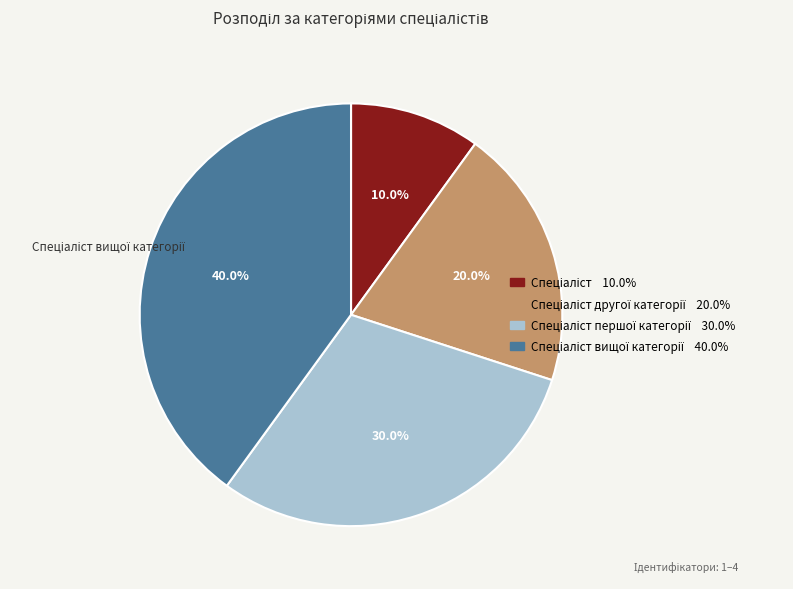

Does any single category account for the majority?

No